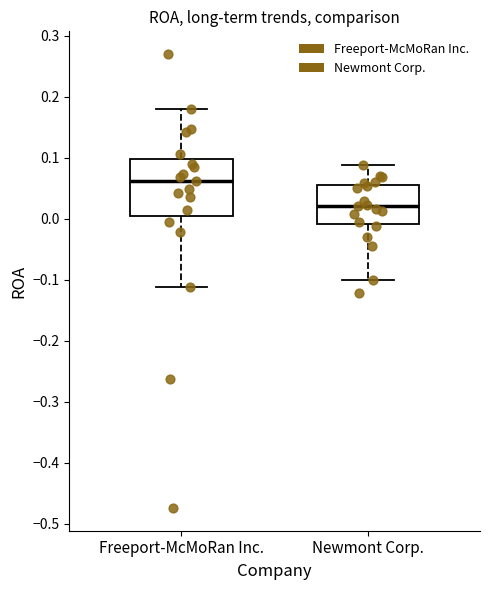

Which box is the tallest, from its lower edge to its upper edge?

Freeport-McMoRan Inc.